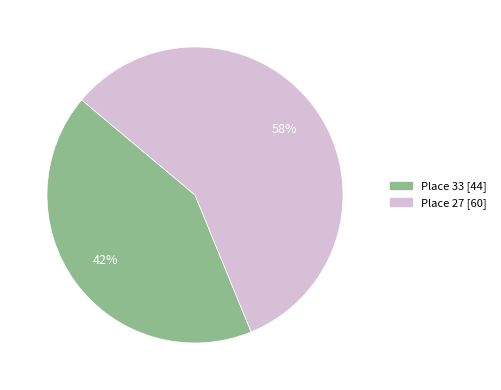

Is Place 27 the majority of the pie?

Yes